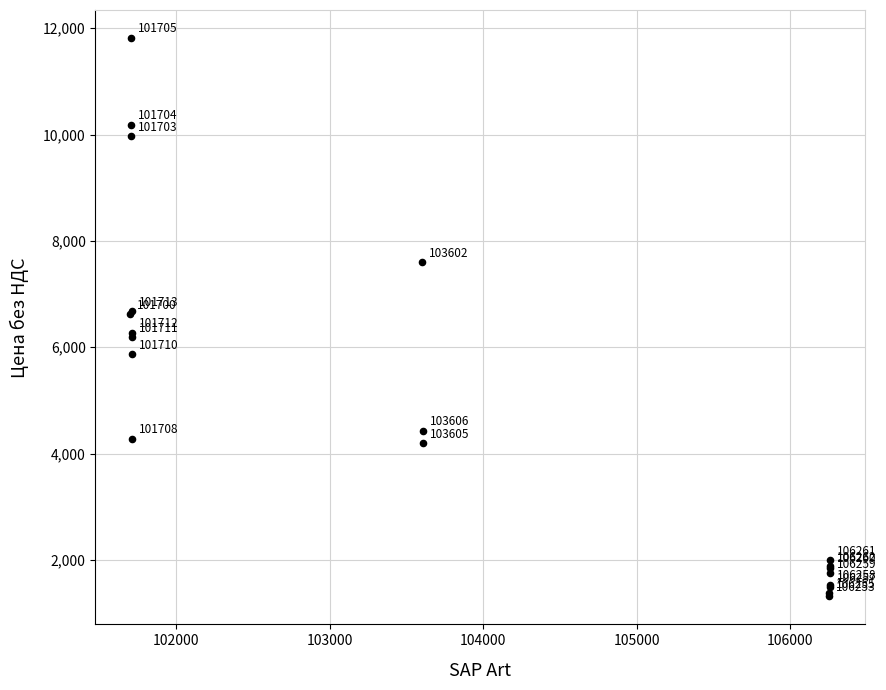

What Y value in the scatter plot is closest to 6565?

6620.0